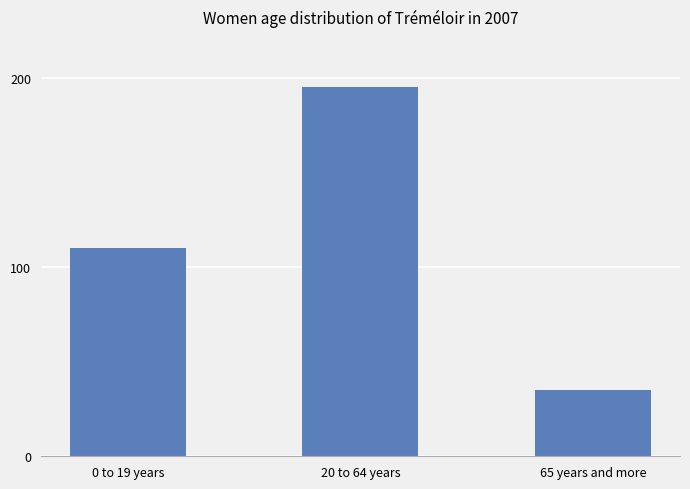

What is the value of the 2nd bar from the left?

195